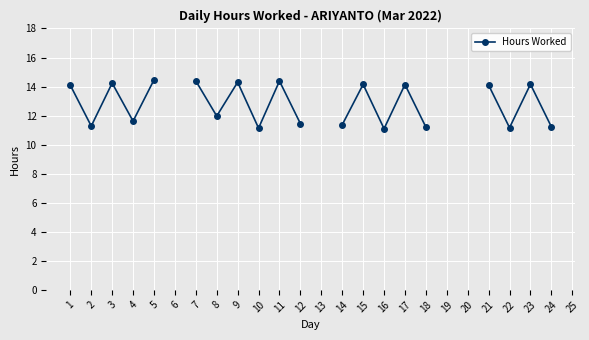

What is the value of the 4th point from the left?

11.6